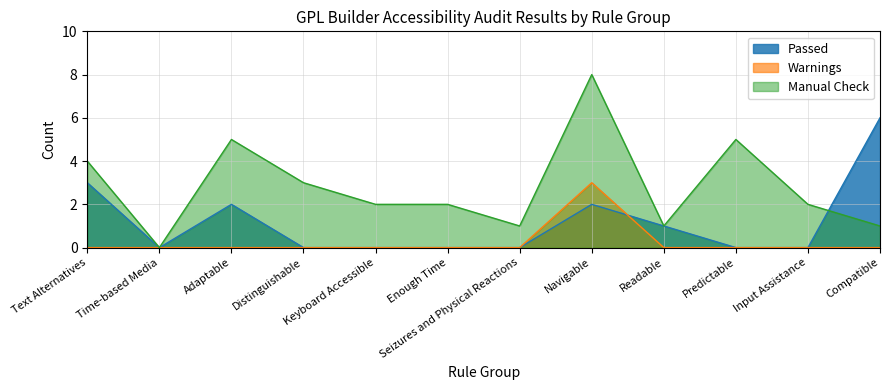

Between Predictable and Compatible, which is larger?

Compatible